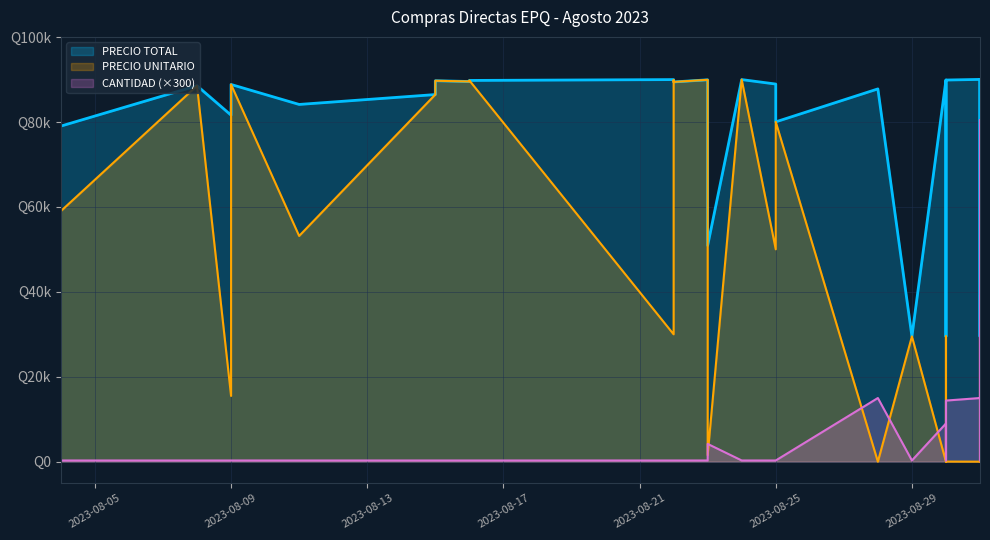

At which category is the sum across all series the highest?

2023-08-24